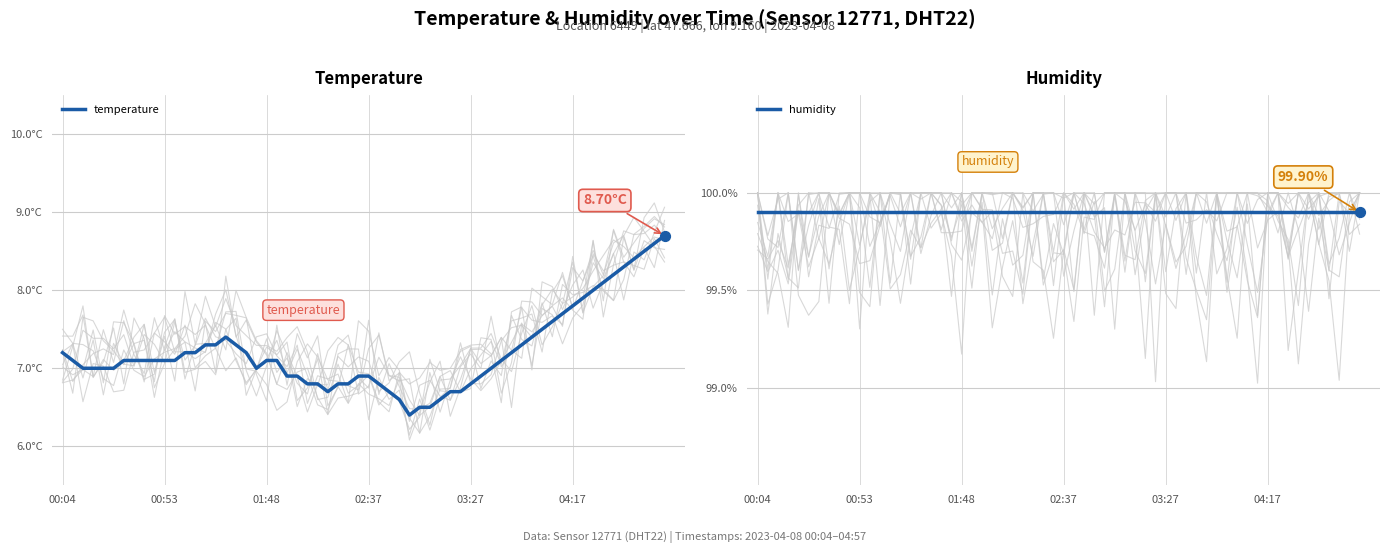

What is the total value across all series at 01:23?

107.3